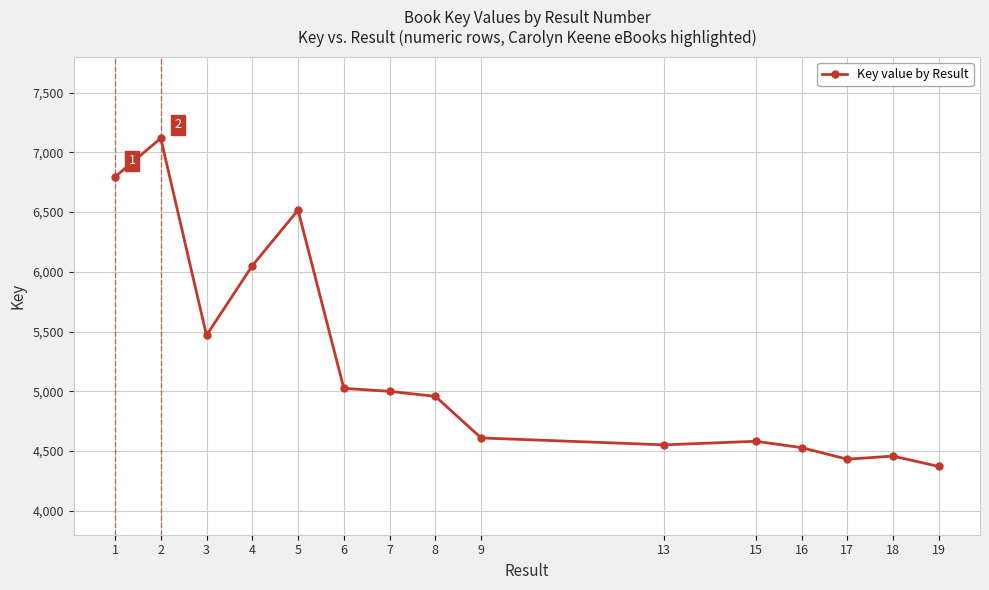

Where is the first local maximum?

2